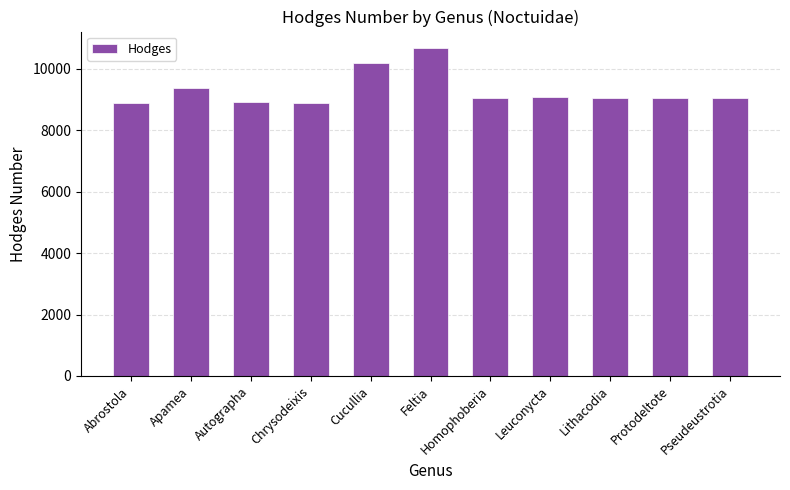

The value at Pseudeustrotia is 9053. True or false?

True